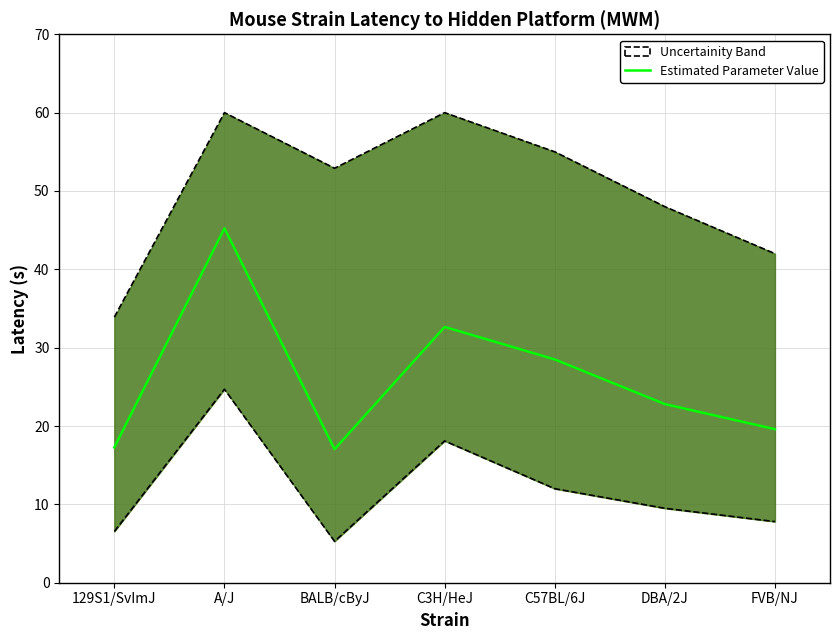

Which category has the highest value across all series?

A/J